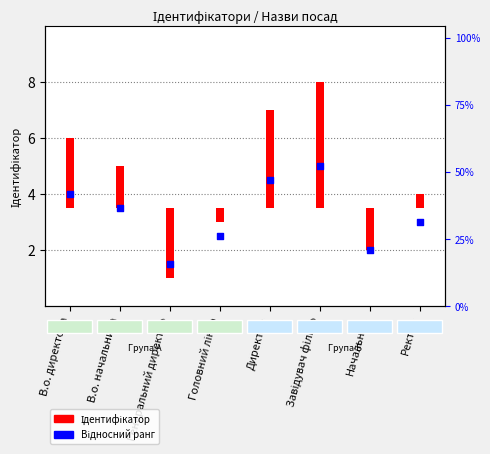

Which has a higher value, Ректор or Завідувач філією?

Завідувач філією